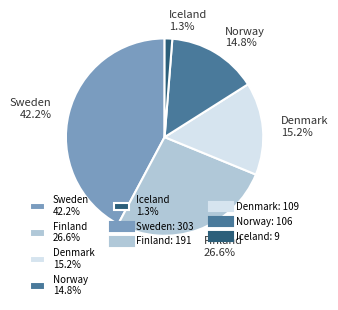

What percentage is the Denmark slice, to the nearest percent?

15%